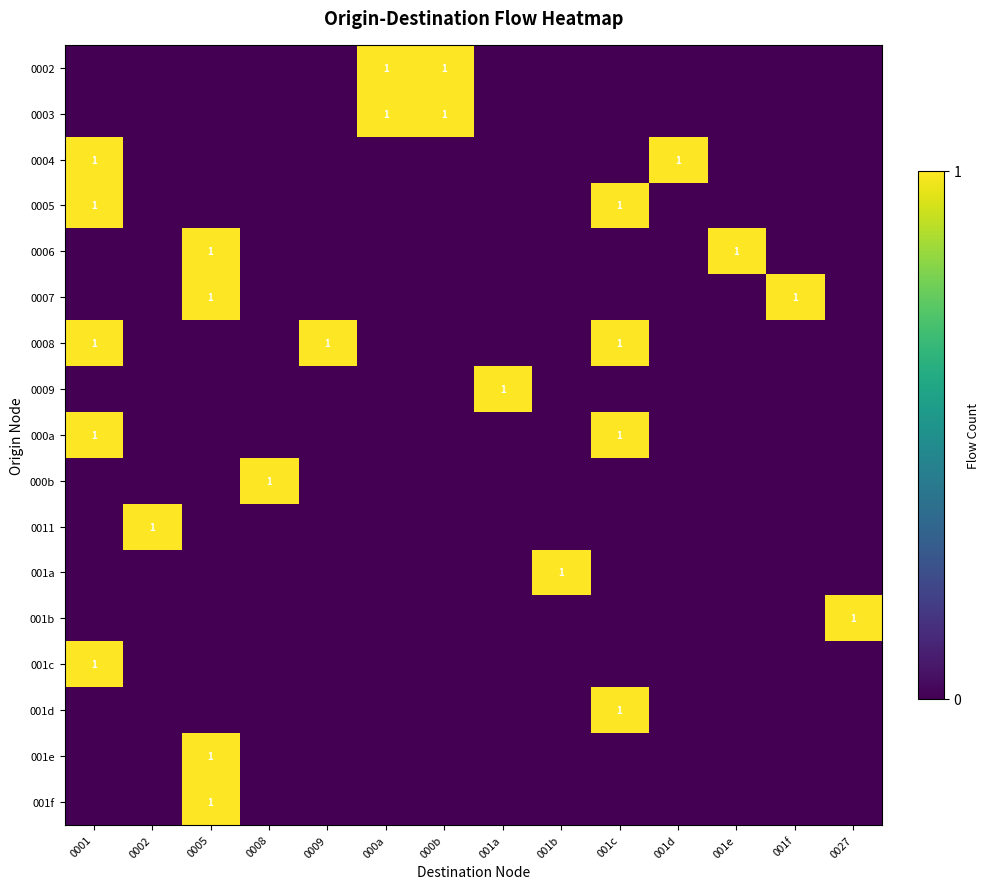

At how many categories does at least one series exceed 0?

14